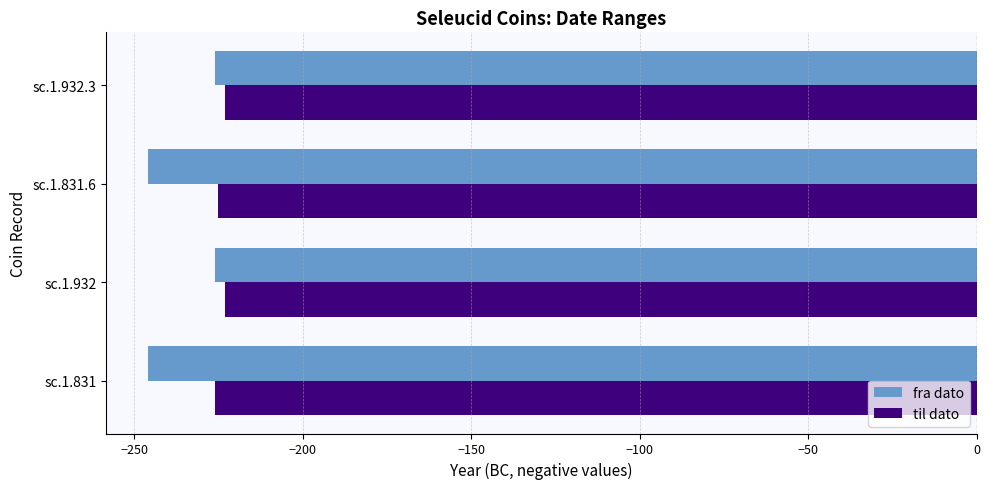

Rank the series at sc.1.831 from lowest to highest value.

fra dato, til dato